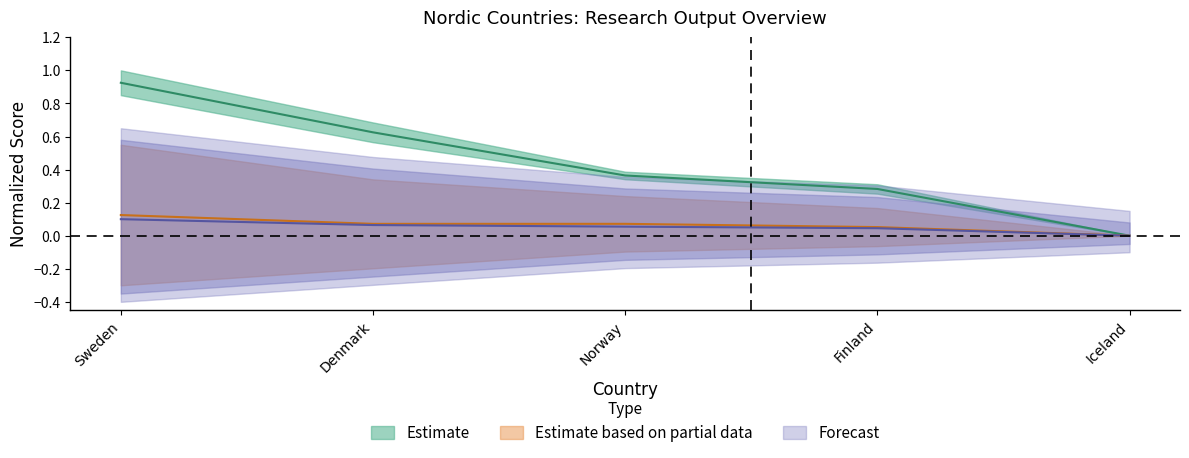

The value of Citations at Iceland is 0.0. True or false?

True